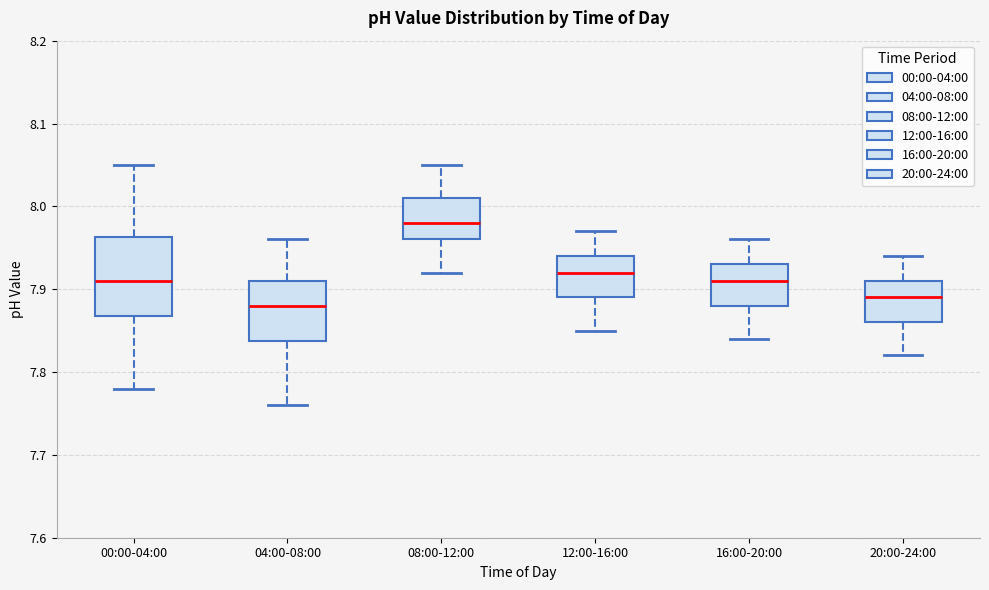

Reading left to right, transcribe this box plot: for each box, give where its median line is, the range the box spans, and where its two whiskers end, as read against the y-axis. The values are not printed on the chart, so give them approximately, as read against the axis.

00:00-04:00: median 7.91, box 7.87 to 7.96, whiskers 7.78 to 8.05
04:00-08:00: median 7.88, box 7.84 to 7.91, whiskers 7.76 to 7.96
08:00-12:00: median 7.98, box 7.96 to 8.01, whiskers 7.92 to 8.05
12:00-16:00: median 7.92, box 7.89 to 7.94, whiskers 7.85 to 7.97
16:00-20:00: median 7.91, box 7.88 to 7.93, whiskers 7.84 to 7.96
20:00-24:00: median 7.89, box 7.86 to 7.91, whiskers 7.82 to 7.94